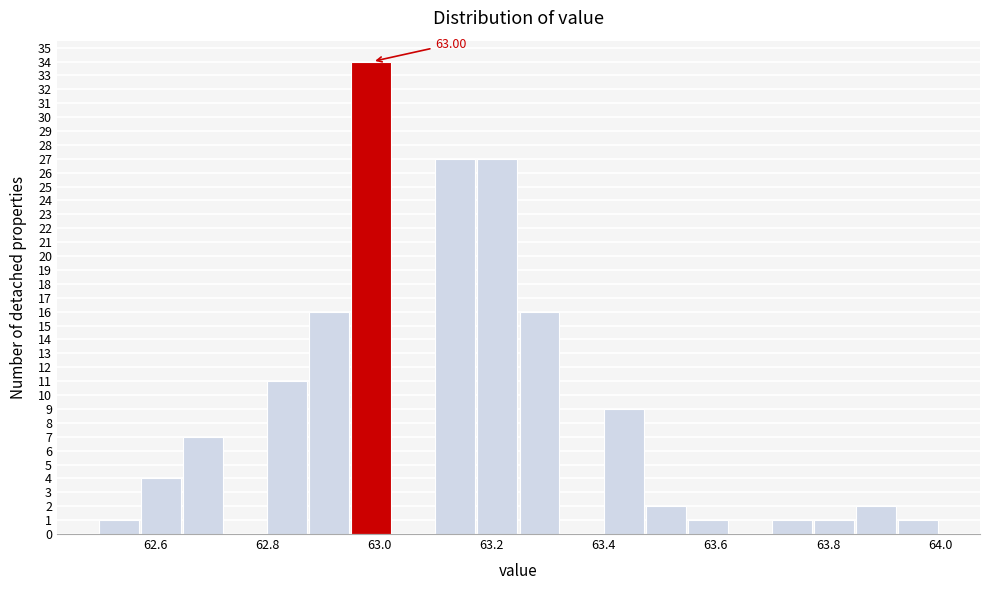

Around what value on the x-axis is the tallest bar? Give the approximate position of its centre, as read against the axis.

62.98